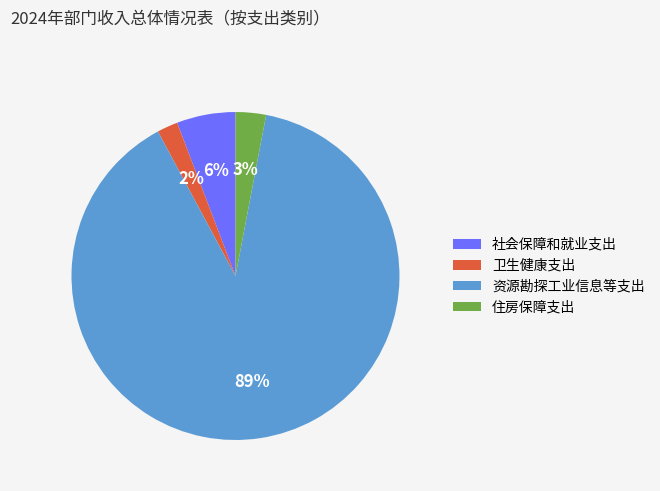

To the nearest percent, what is the difference between the 资源勘探工业信息等支出 and 住房保障支出 slice percentages?

86%